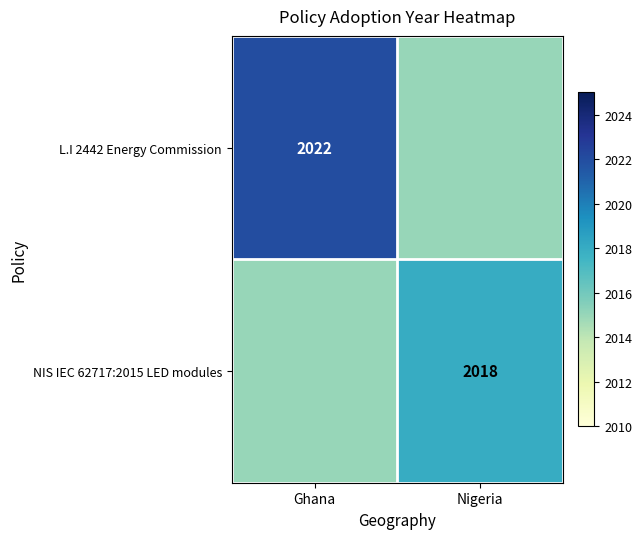

The value of NIS IEC 62717:2015 LED modules at Nigeria is 2018. True or false?

True